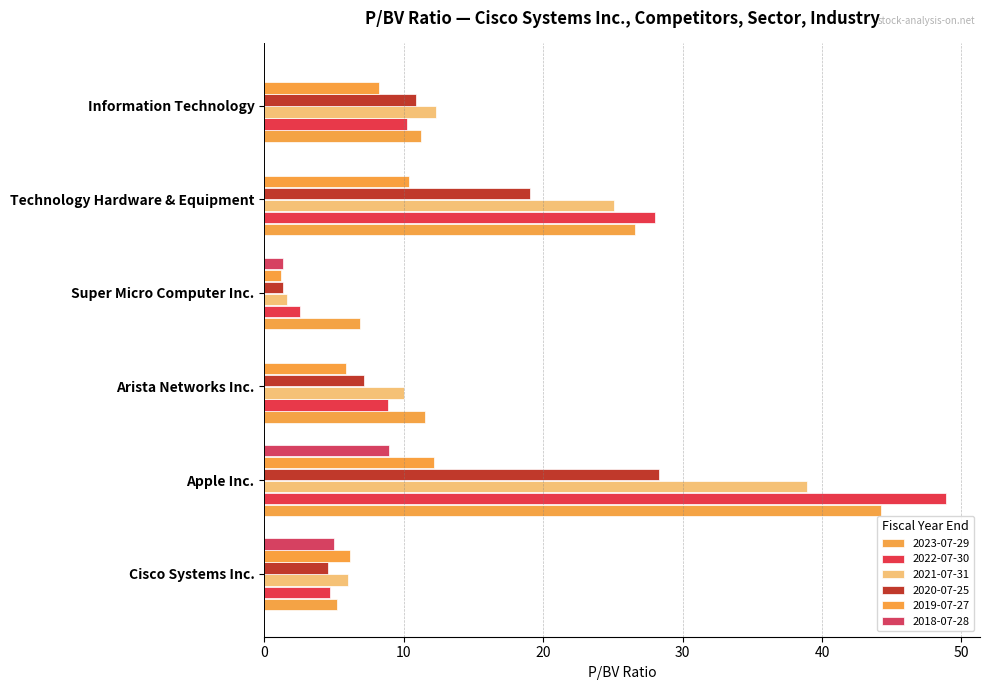

Where does the 2022-07-30 series first go above 10?

Apple Inc.